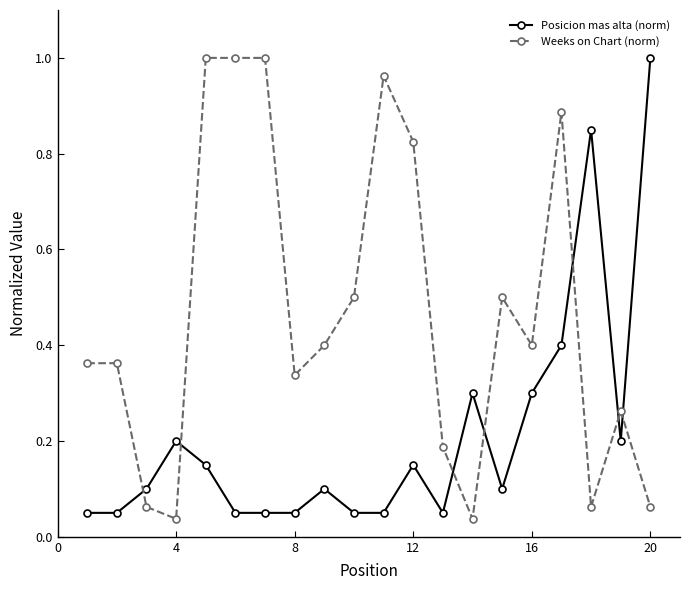

Rank the series by their average value, from lowest to highest.

Posicion mas alta (norm), Weeks on Chart (norm)